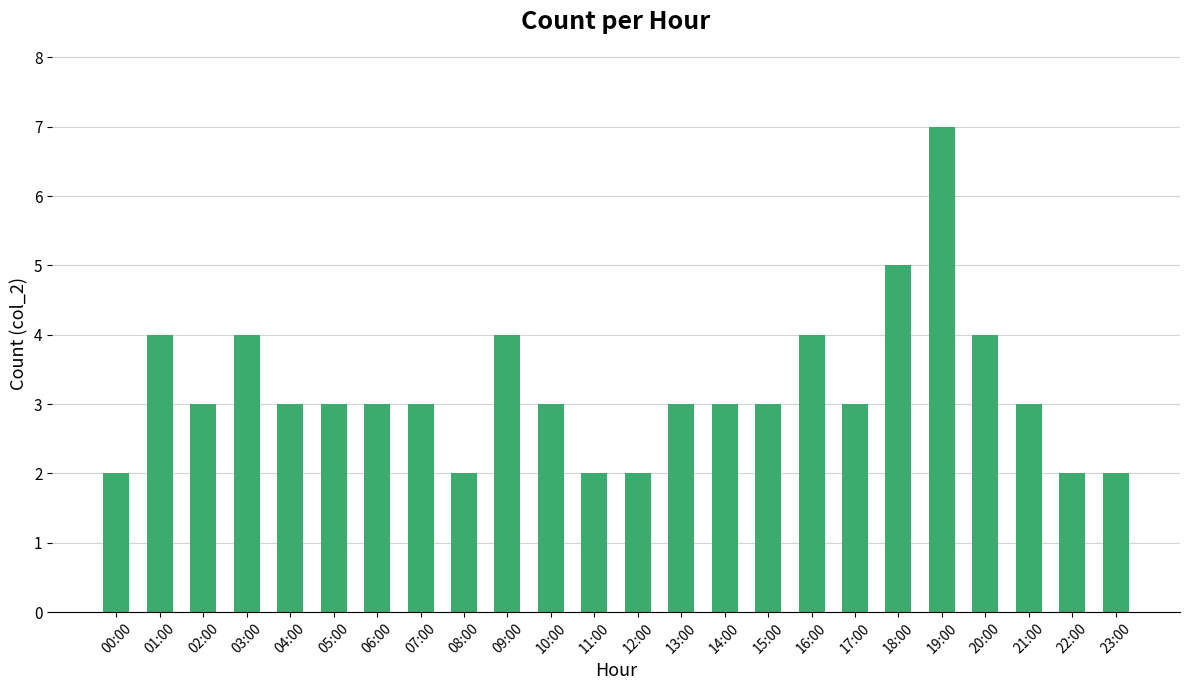

What is the maximum value shown in the chart?

7